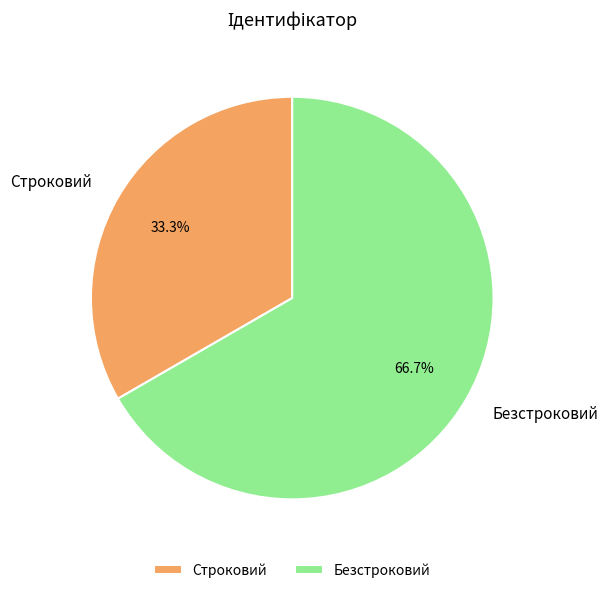

What is the majority slice?

Безстроковий